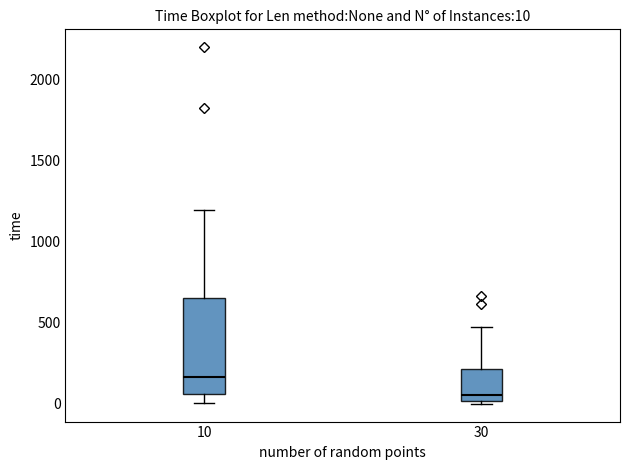

Comparing the boxes themselves (not the whiskers), which one is the tallest?

10